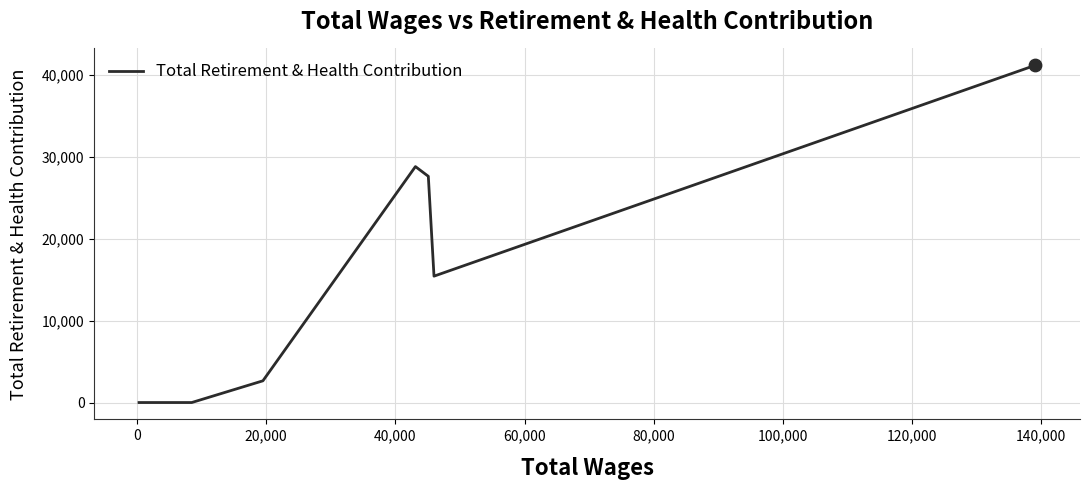

What is the difference between the maximum and minimum values?

41196